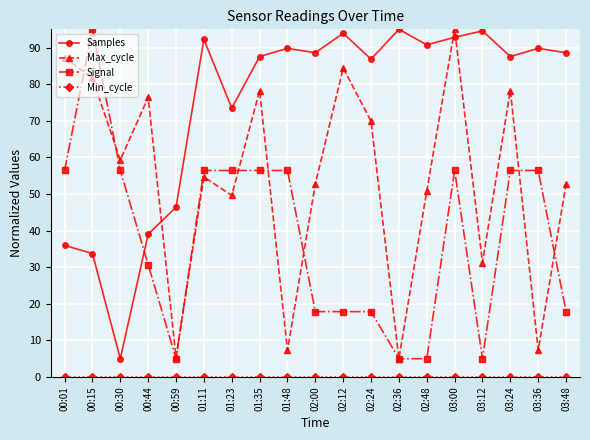

Is this an area chart (filled region under the line)?

No